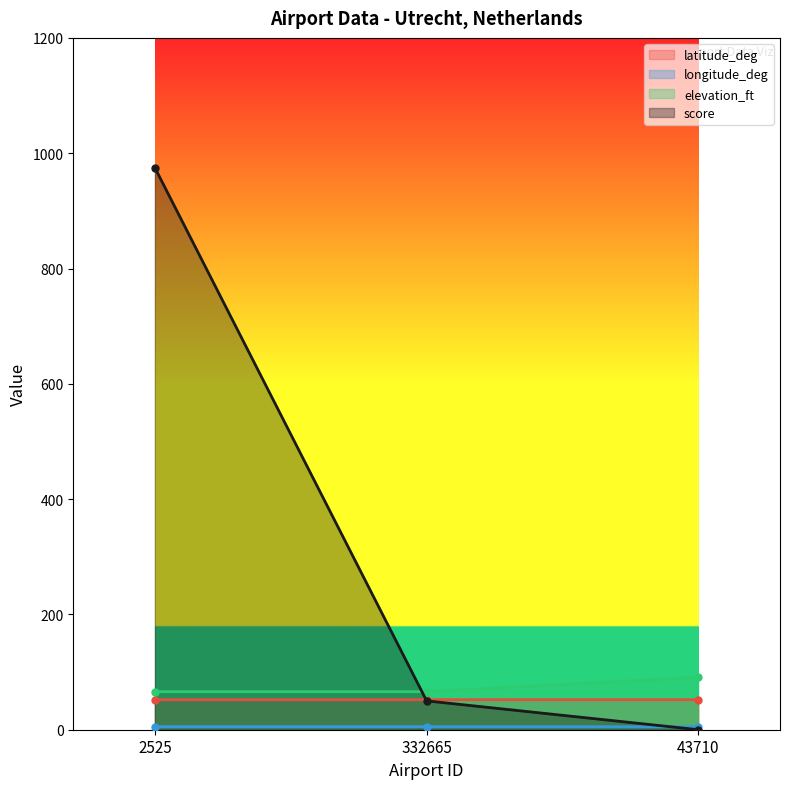

What are all the series names shown in the legend?

latitude_deg, longitude_deg, elevation_ft, score